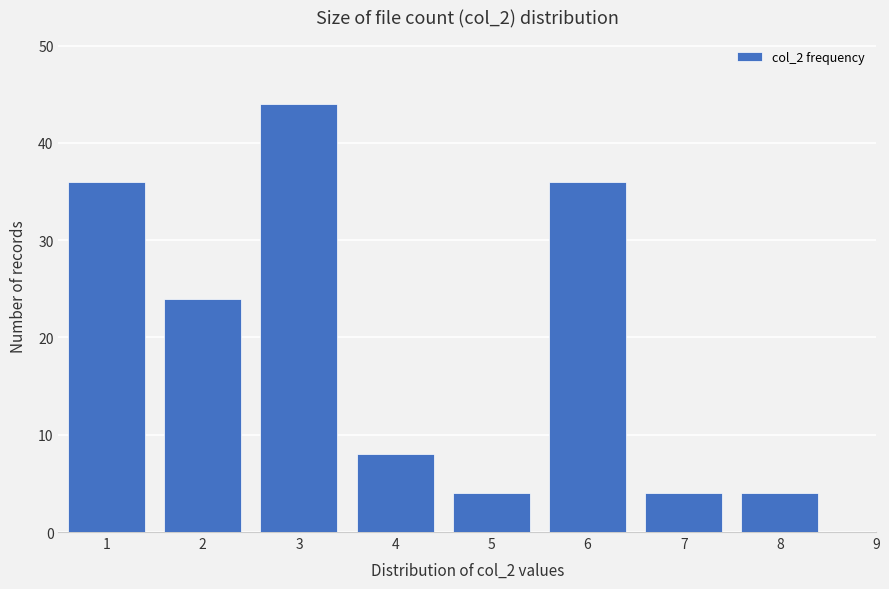

Reading left to right, extract all data points from this chart.

1=36	2=24	3=44	4=8	5=4	6=36	7=4	8=4	9=0